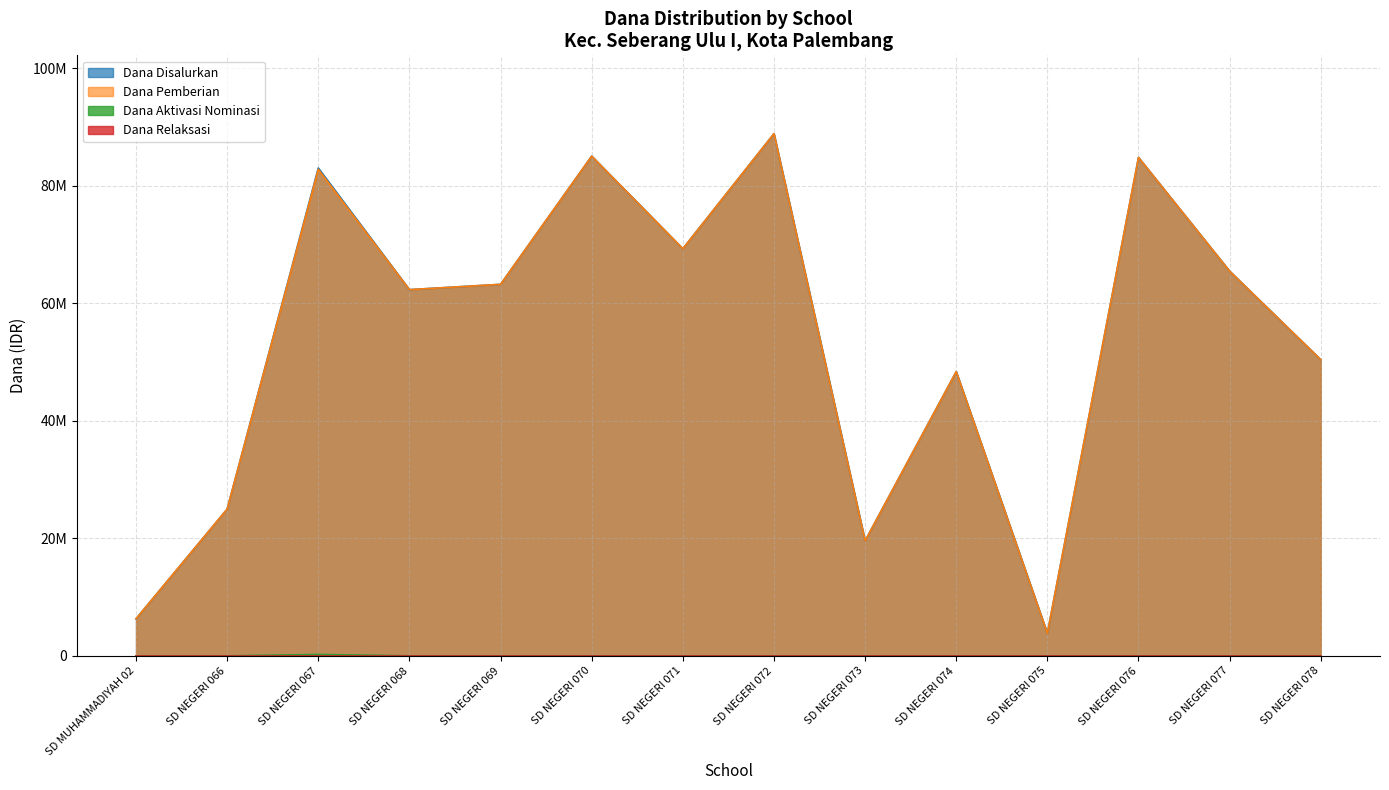

True or false: Dana Pemberian has more than 1 interior local peaks.

True